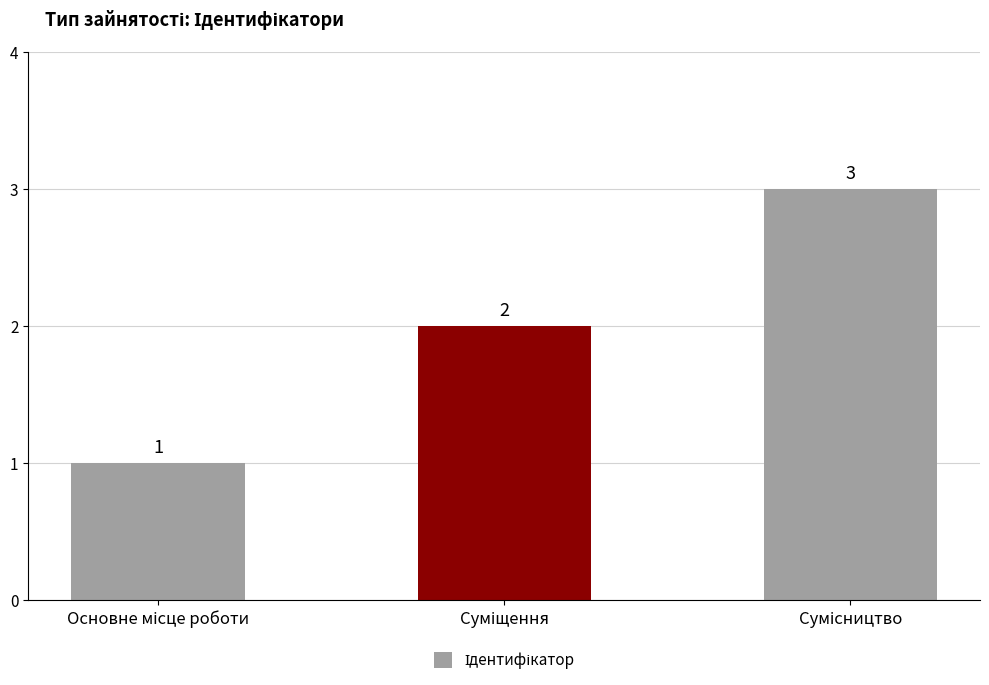

What is the difference between the second highest and minimum values?

1